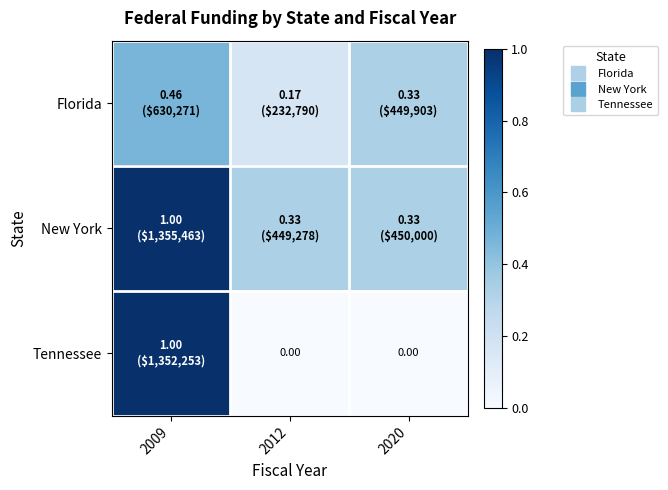

What is the average value of the Florida series?

0.3